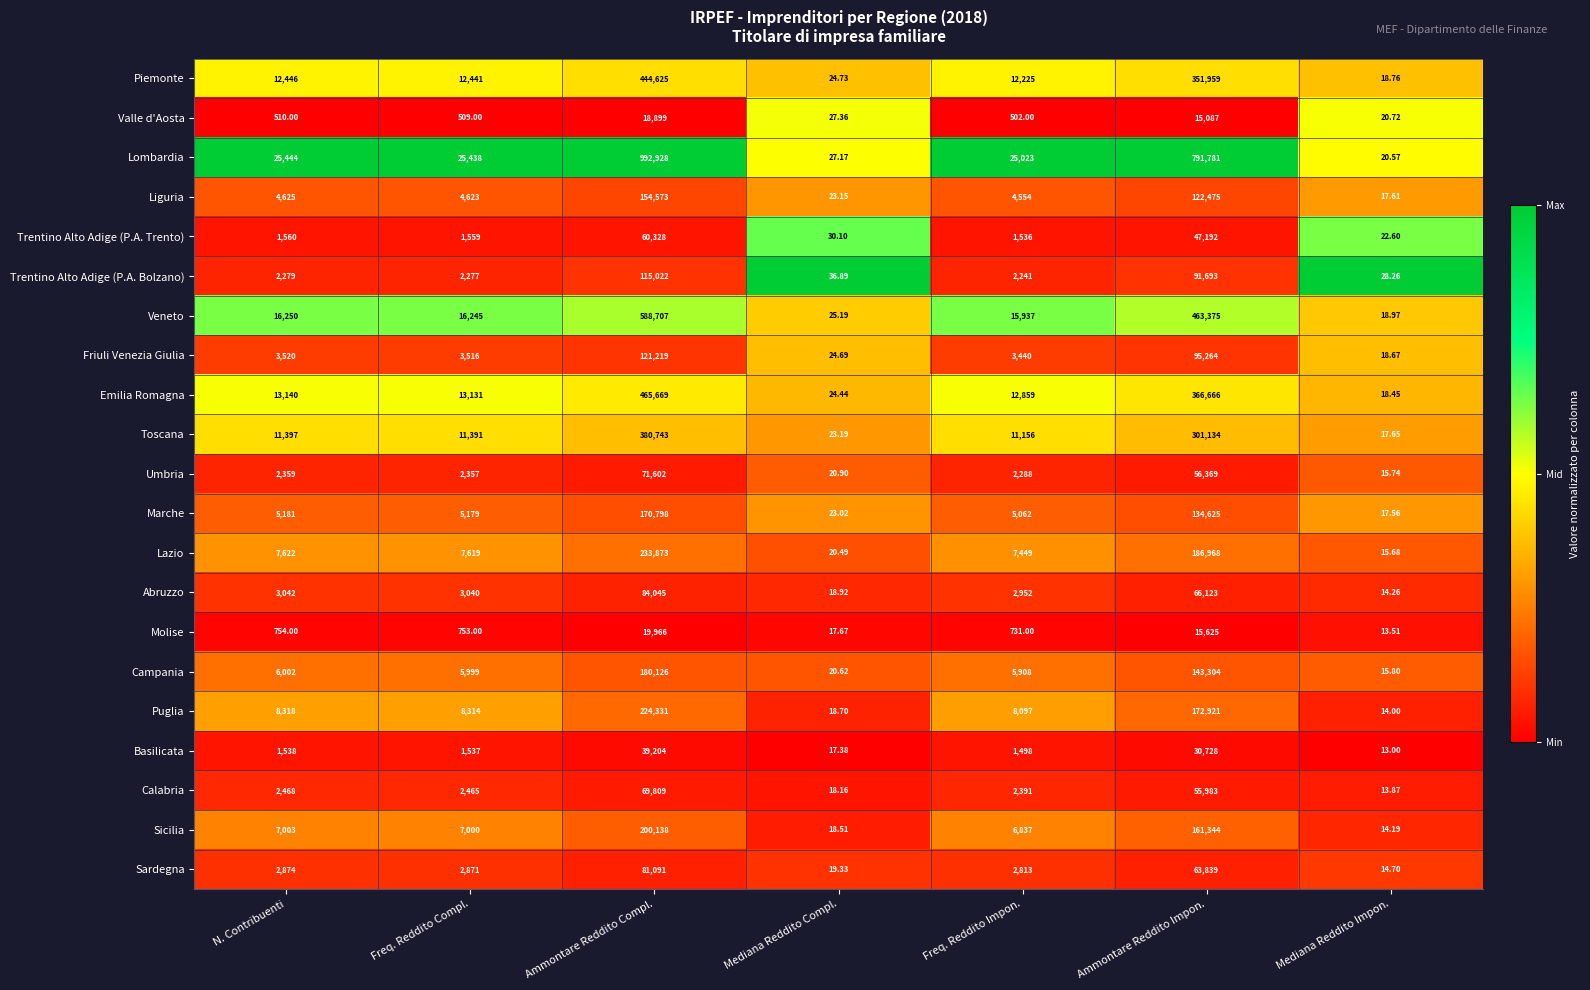

Which series has the widest spread of values?

Lombardia